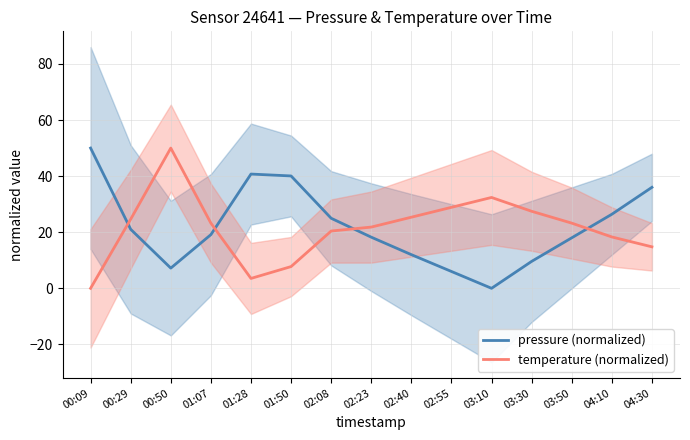

What are all the series names shown in the legend?

pressure (normalized), temperature (normalized)